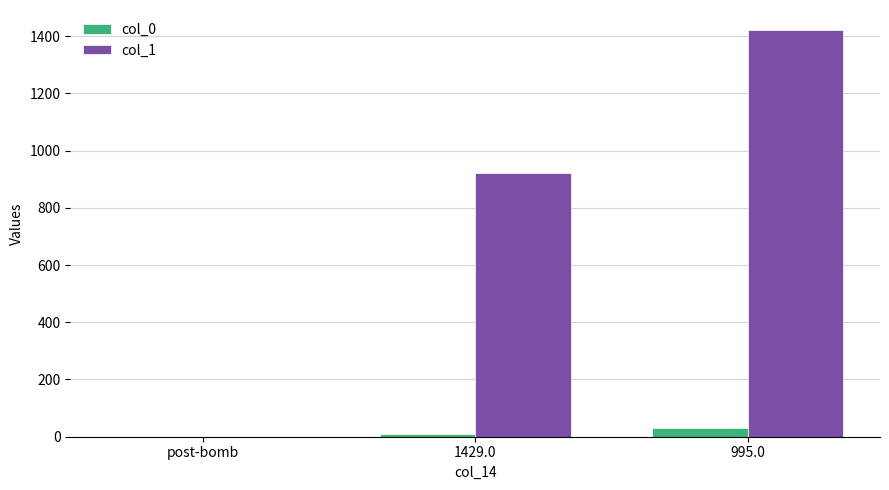

Is the value of col_1 at 1429.0 greater than the value of col_0 at 995.0?

Yes